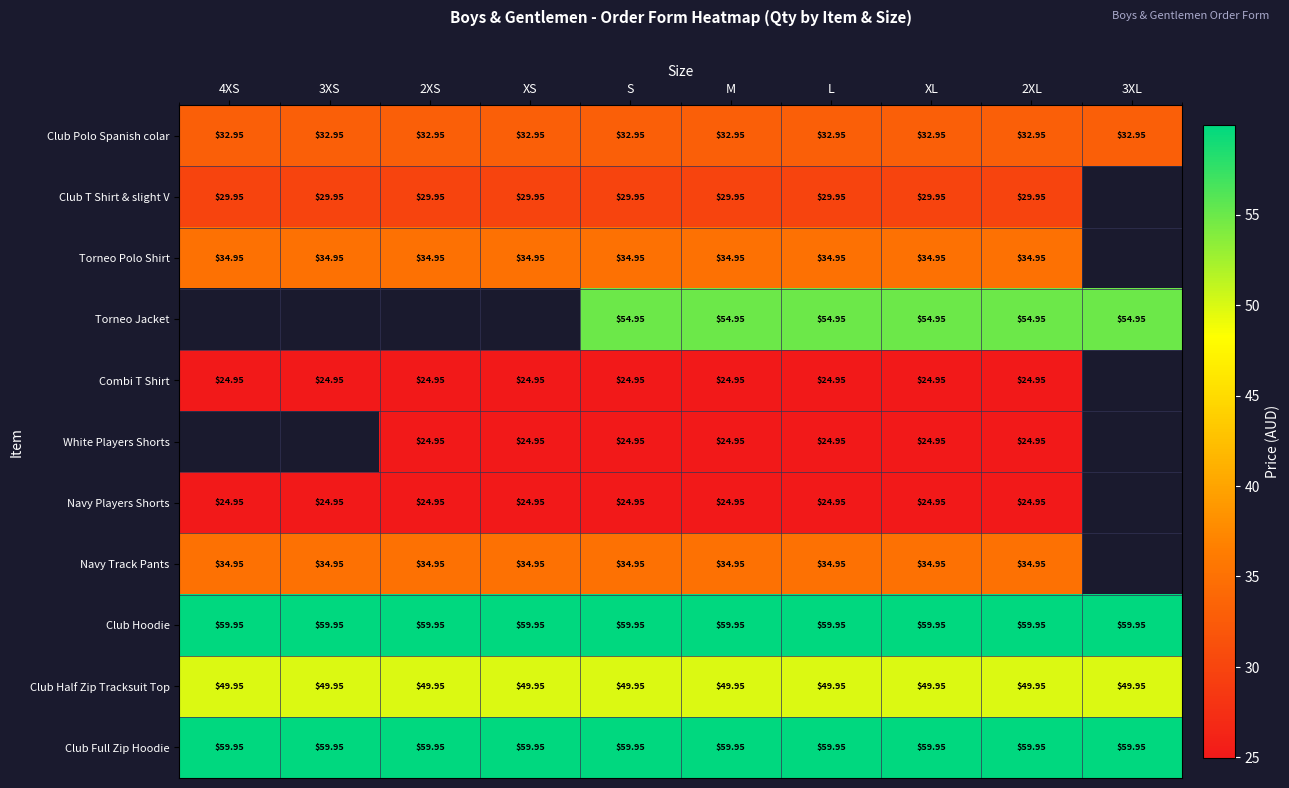

Is the value of Club Polo Spanish colar at XL greater than the value of Torneo Polo Shirt at S?

No